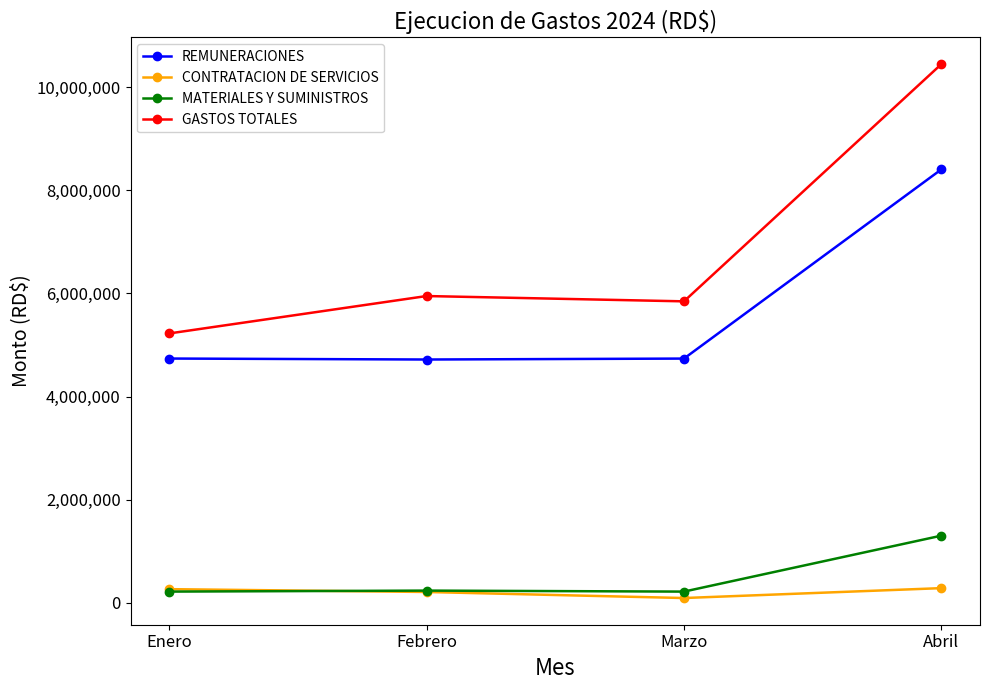

True or false: REMUNERACIONES and GASTOS TOTALES cross at least once.

False